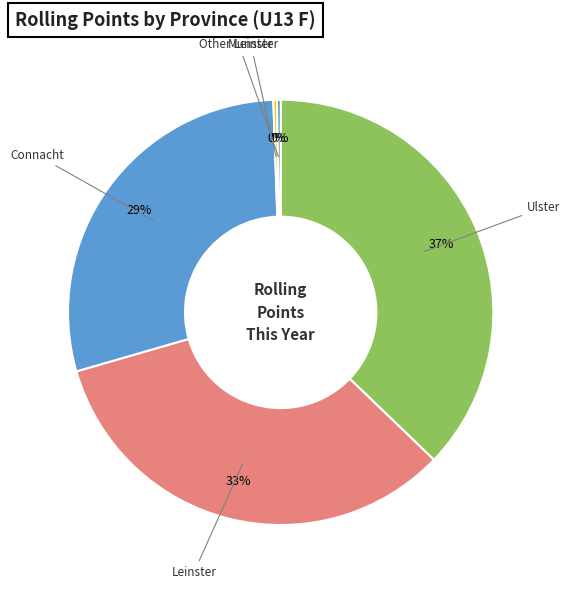

To the nearest percent, what is the average slice percentage?

20%